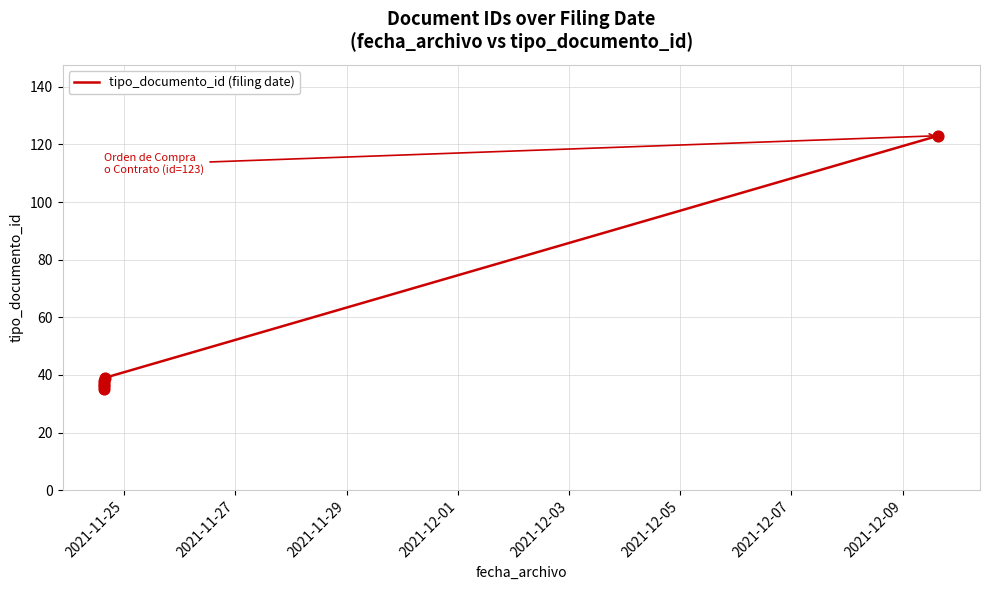

Between 2021-12-03 and 2021-11-29, which is larger?

2021-12-03